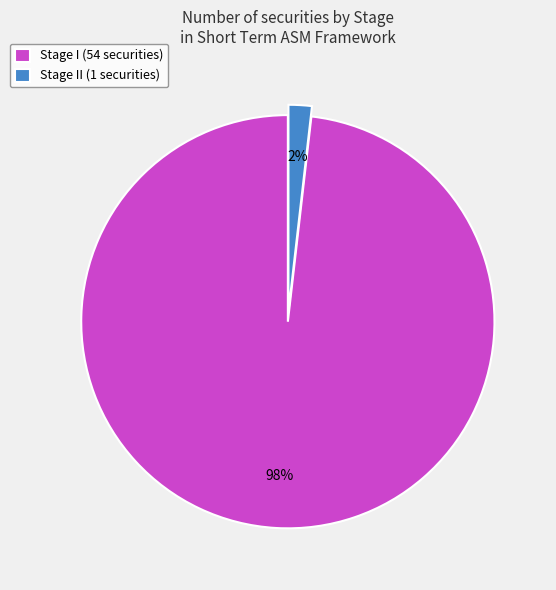

Which category has the biggest portion of the pie?

Stage I (54 securities)